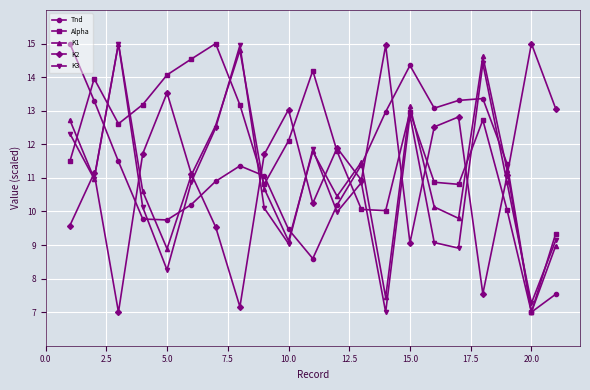

How many distinct data groups are displayed?

5